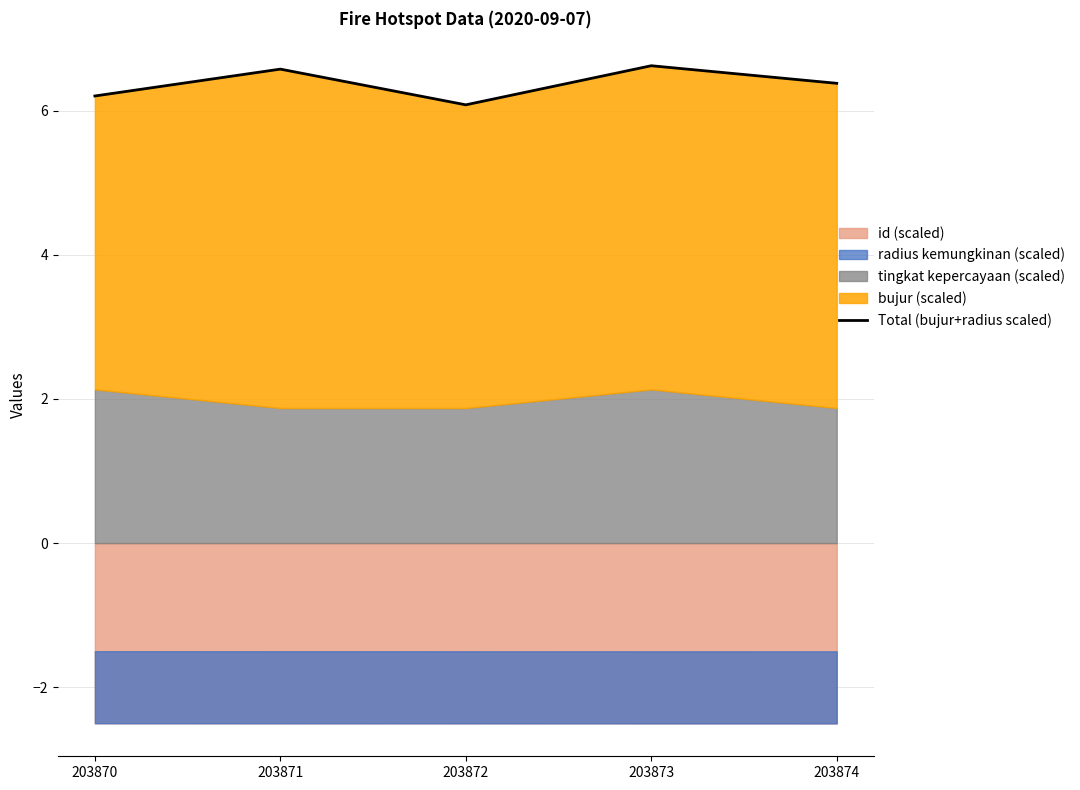

Reading right to left, extract all data points from this chart.

203874=6.4	203873=6.6	203872=6.1	203871=6.6	203870=6.2